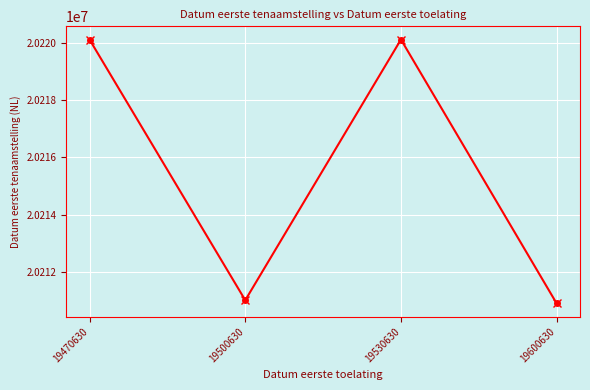

What is the minimum value shown in the chart?

20210916